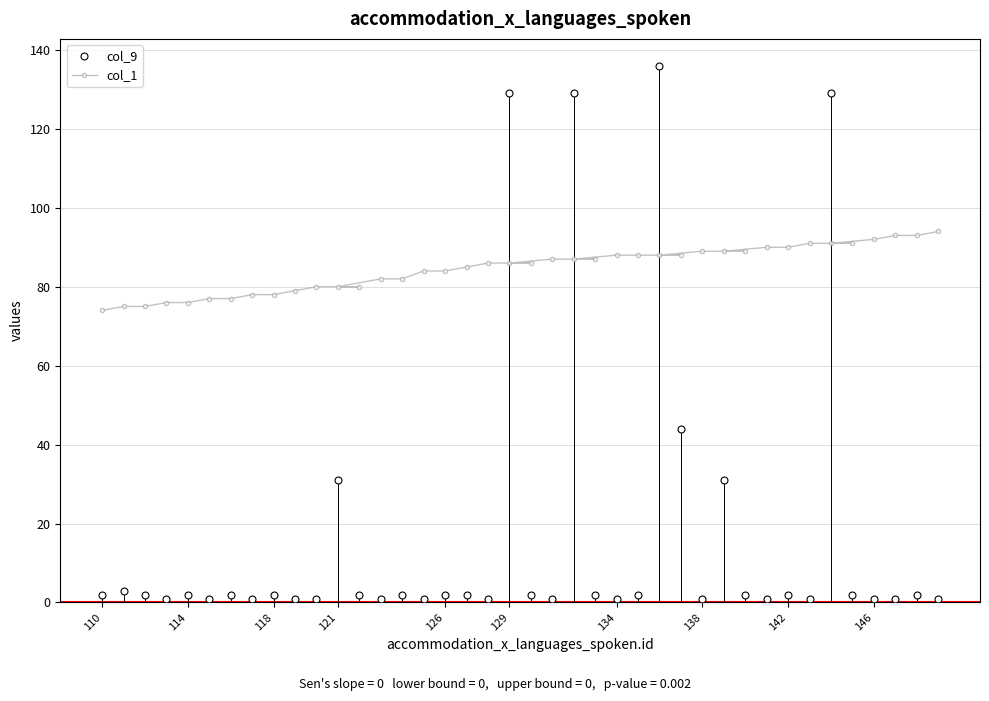

True or false: col_1 has a value of 34 at 121.

False